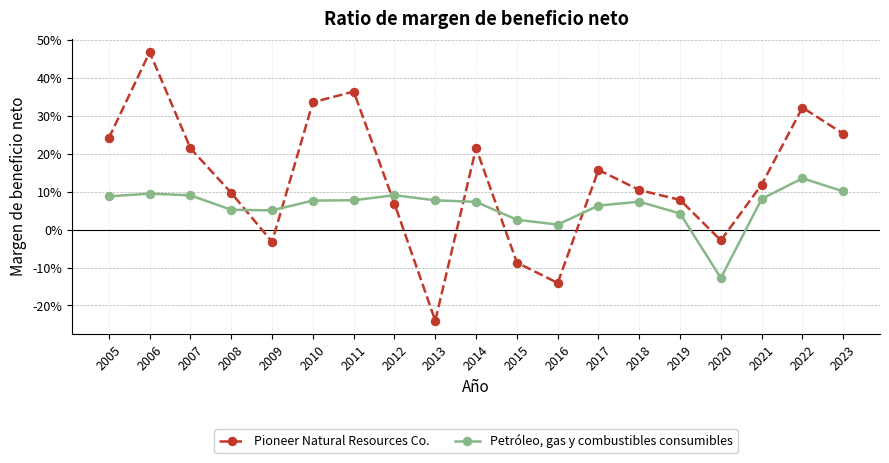

Reading right to left, what are all the values shown in this chart?

Pioneer Natural Resources Co.: 2023=0.3	2022=0.3	2021=0.1	2020=-0.0	2019=0.1	2018=0.1	2017=0.2	2016=-0.1	2015=-0.1	2014=0.2	2013=-0.2	2012=0.1	2011=0.4	2010=0.3	2009=-0.0	2008=0.1	2007=0.2	2006=0.5	2005=0.2
Petróleo, gas y combustibles consumibles: 2023=0.1	2022=0.1	2021=0.1	2020=-0.1	2019=0.0	2018=0.1	2017=0.1	2016=0.0	2015=0.0	2014=0.1	2013=0.1	2012=0.1	2011=0.1	2010=0.1	2009=0.1	2008=0.1	2007=0.1	2006=0.1	2005=0.1